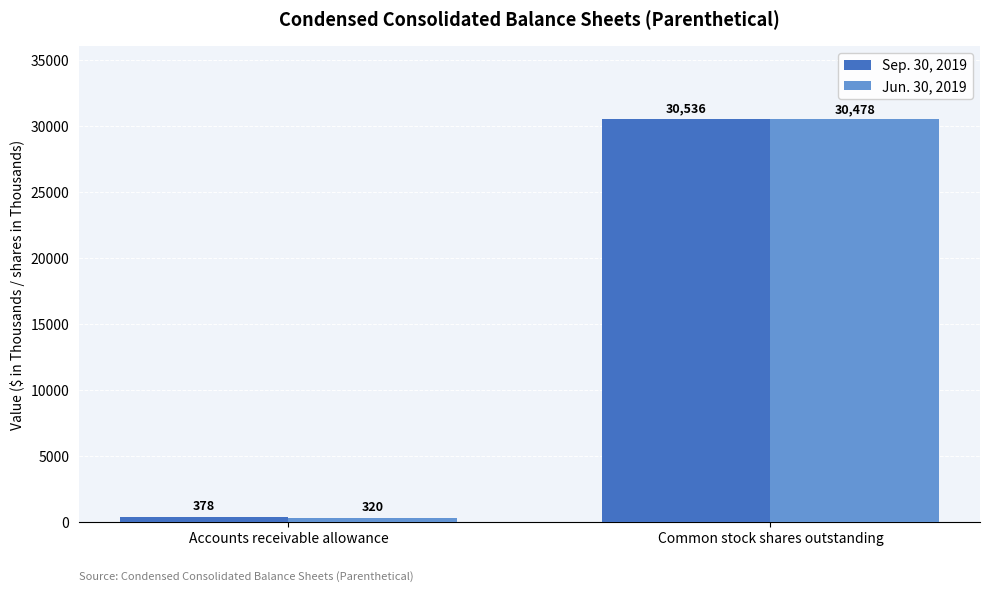

What are all the series names shown in the legend?

Sep. 30, 2019, Jun. 30, 2019